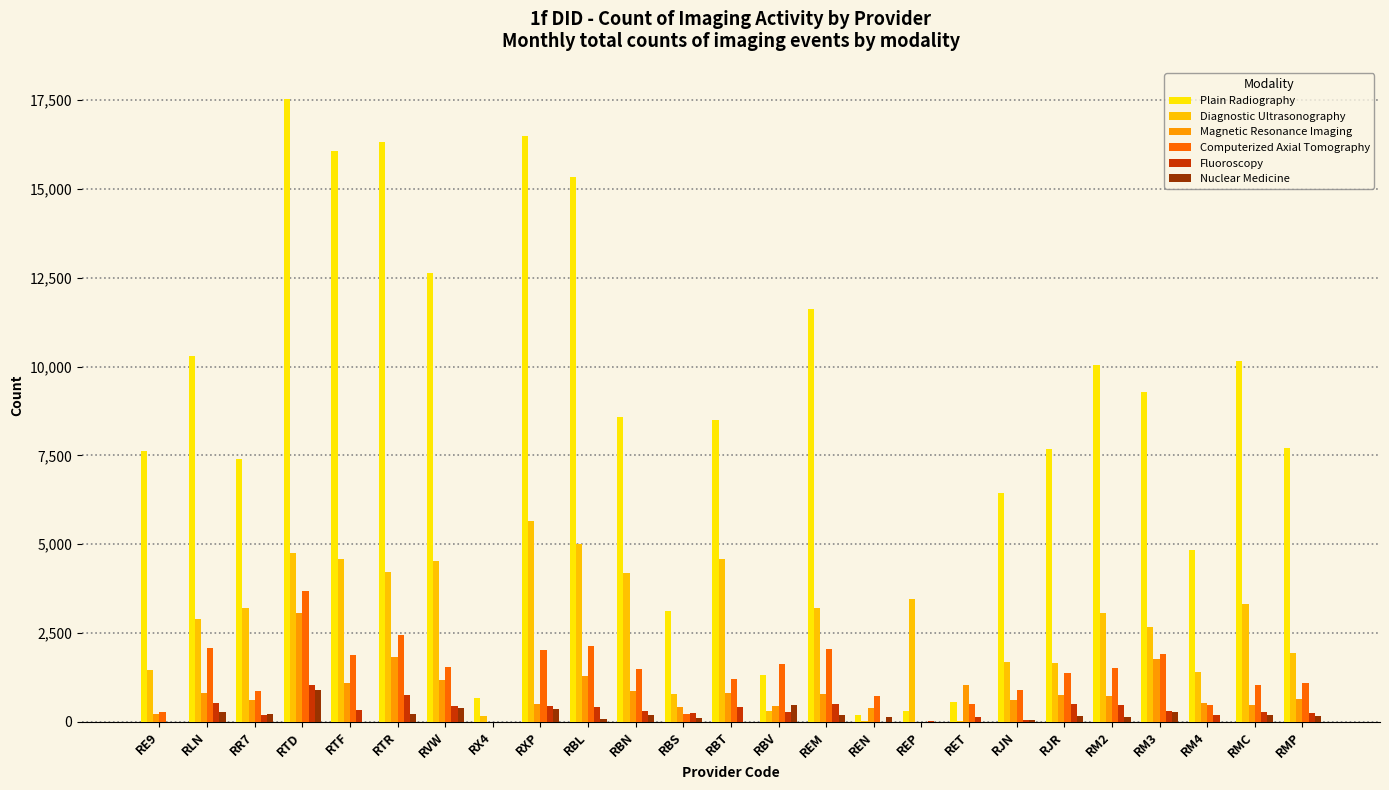

Is it true that Magnetic Resonance Imaging equals 908 at RJN?

False